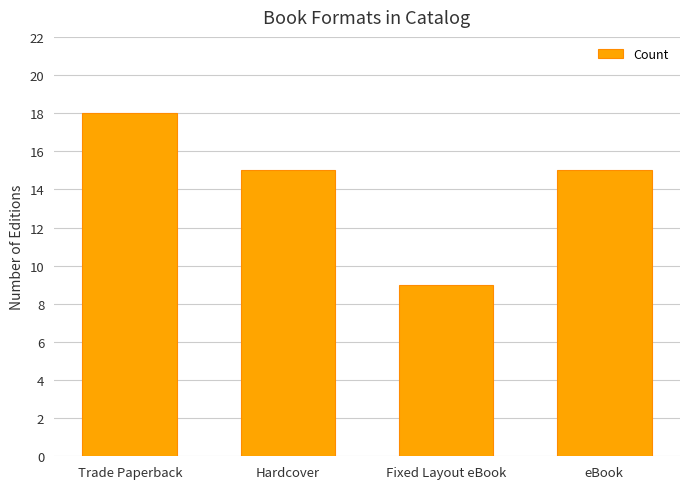

How many series are shown in this chart?

1